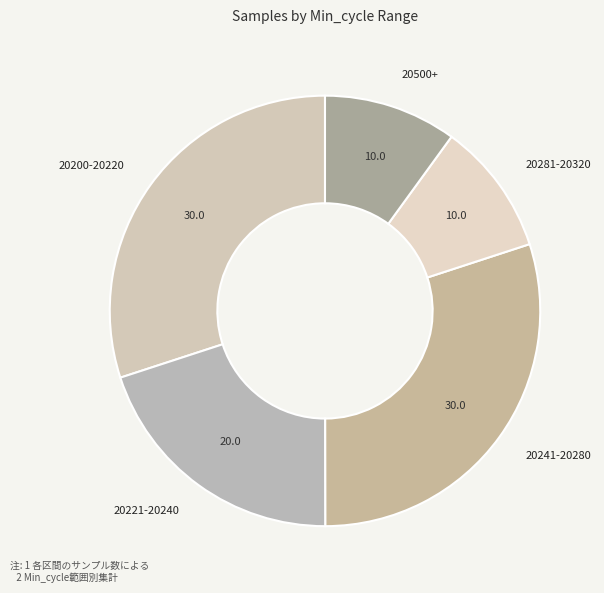

The 20200-20220 slice represents 30% of the pie. True or false?

True